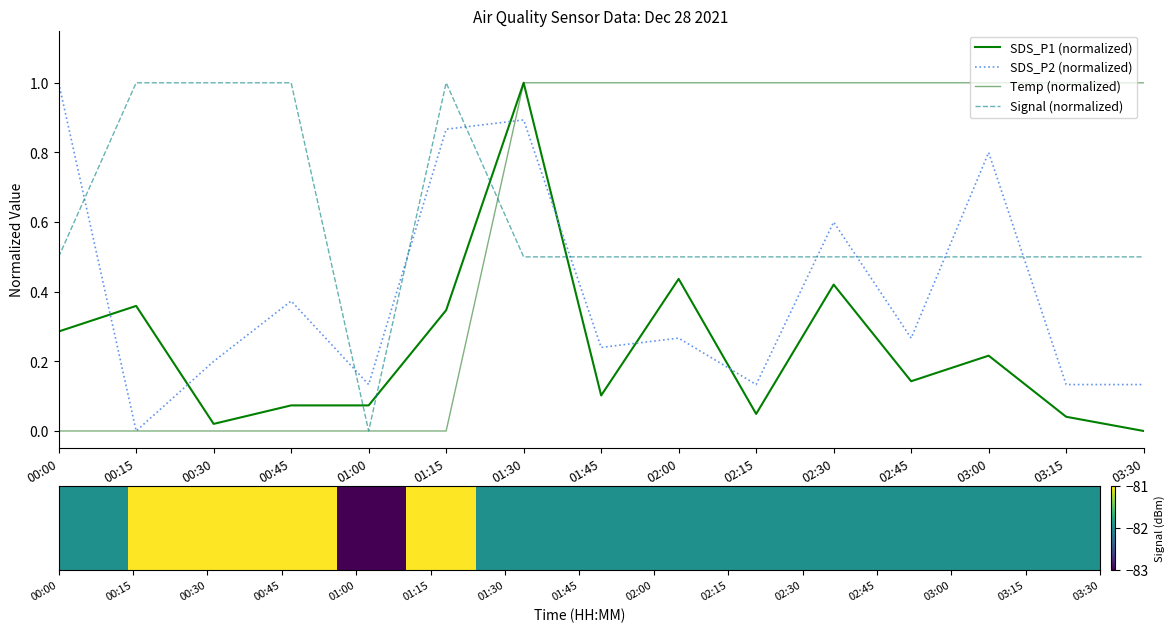

What is the value of the Signal (normalized) point at the 14th from the left?

0.5